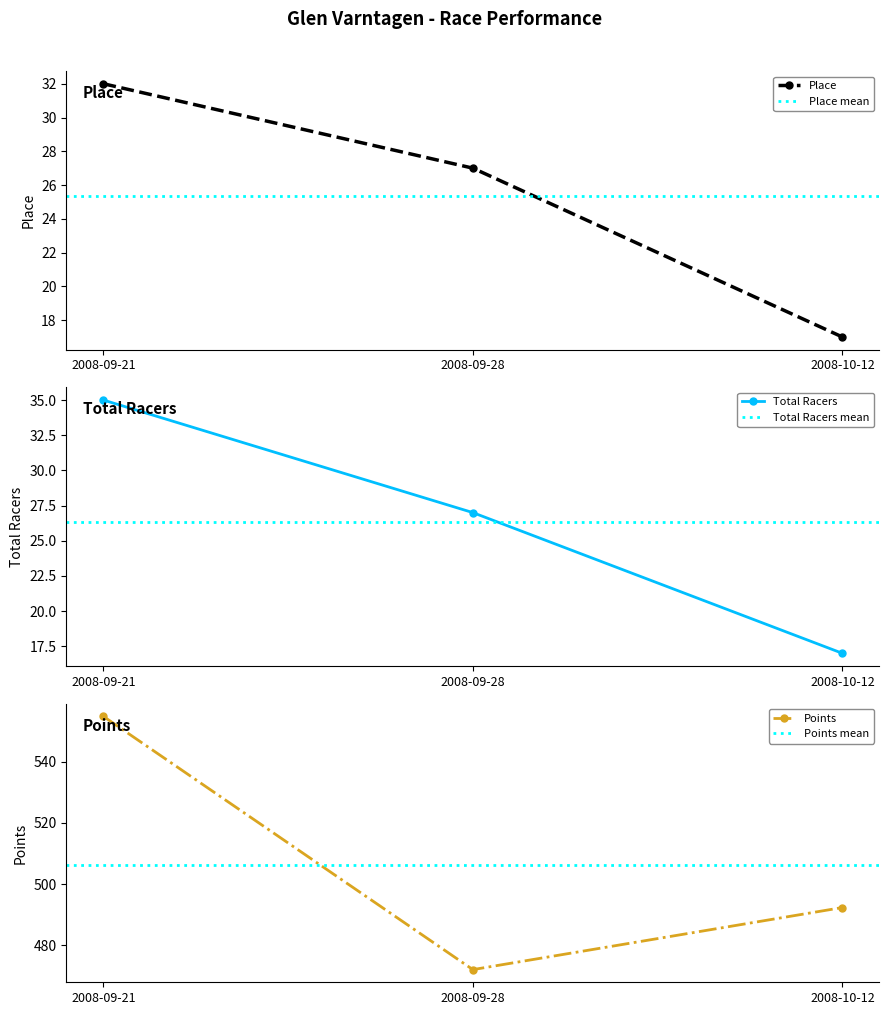

Which category has the lowest value across all series?

2008-10-12